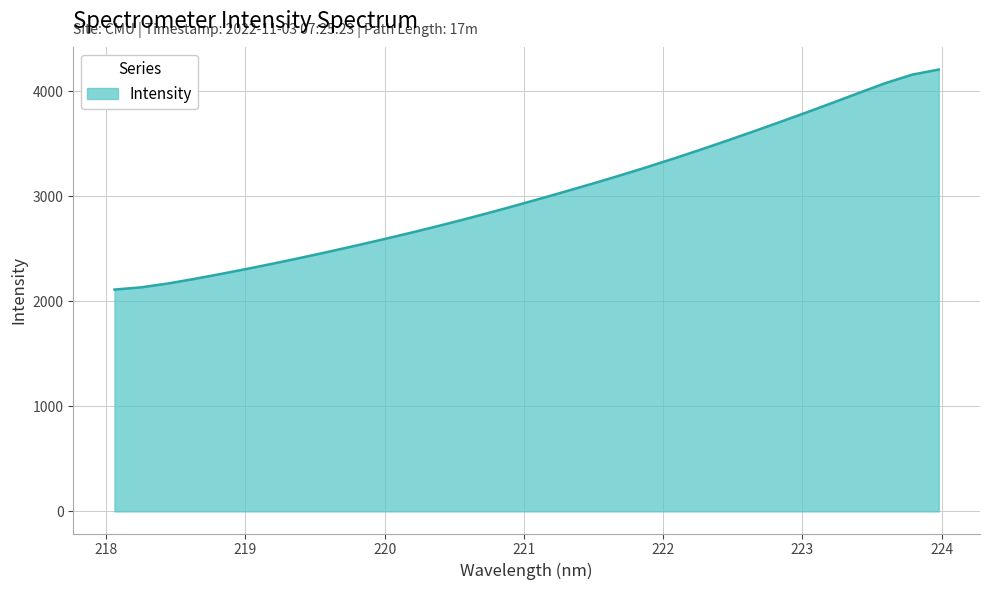

What is the minimum value shown in the chart?

2111.4